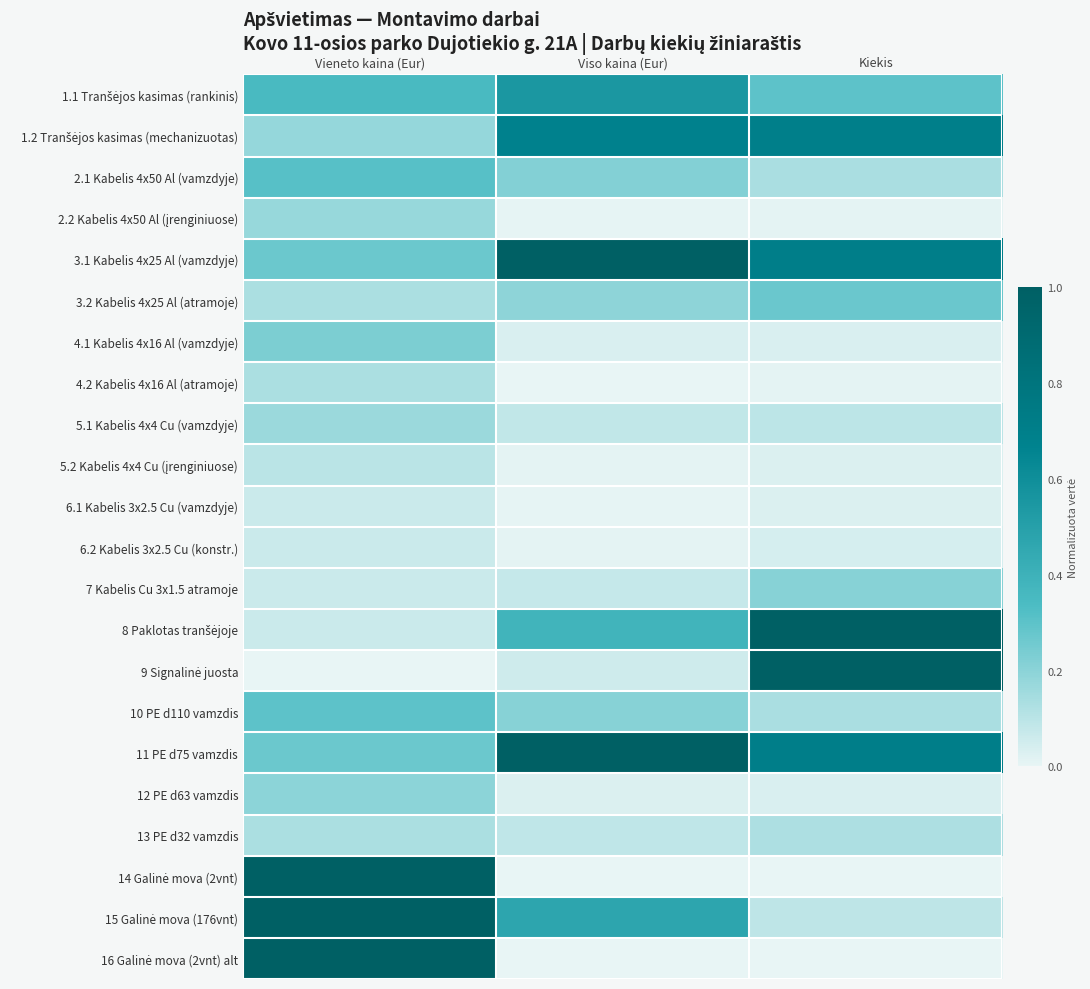

How many categories are shown in the chart?

3